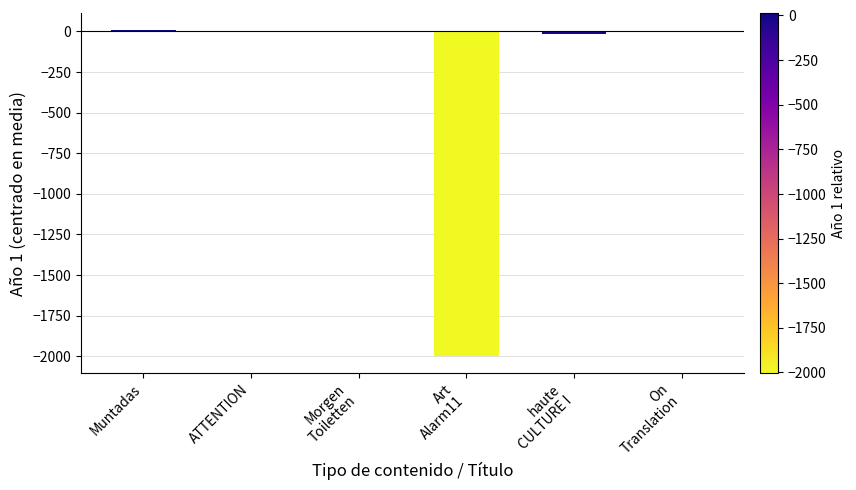

What is the sum of all values?

-2000.6